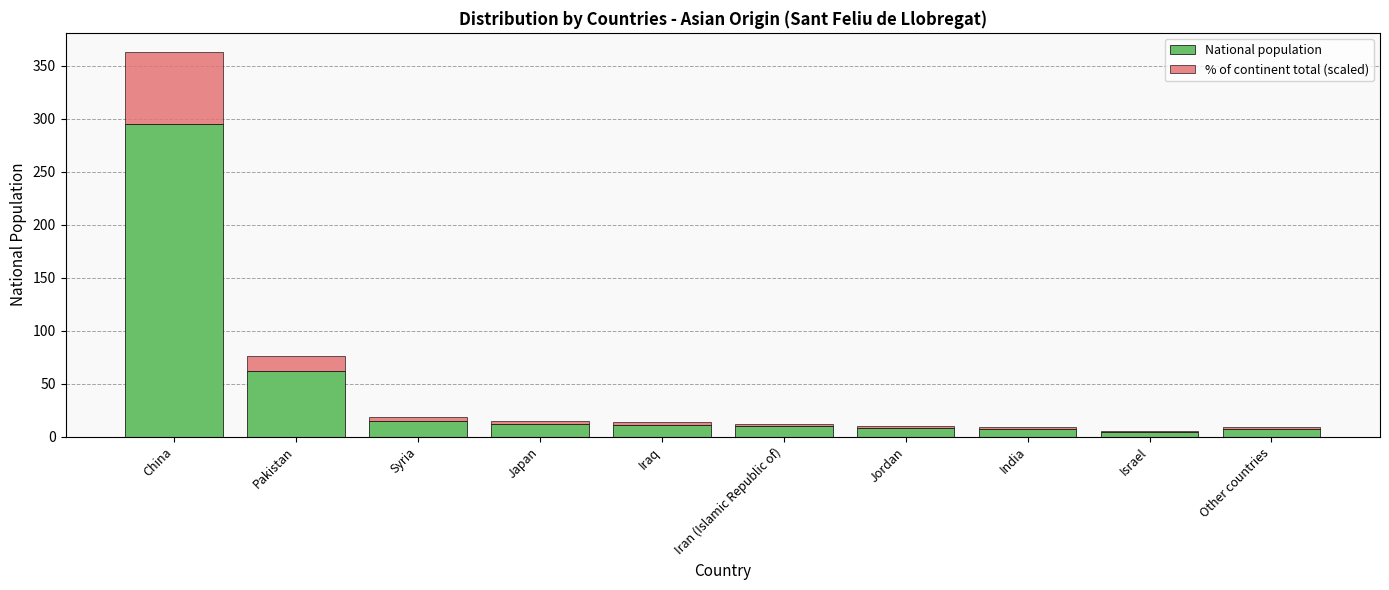

The value of National population at Iraq is 11.0. True or false?

True